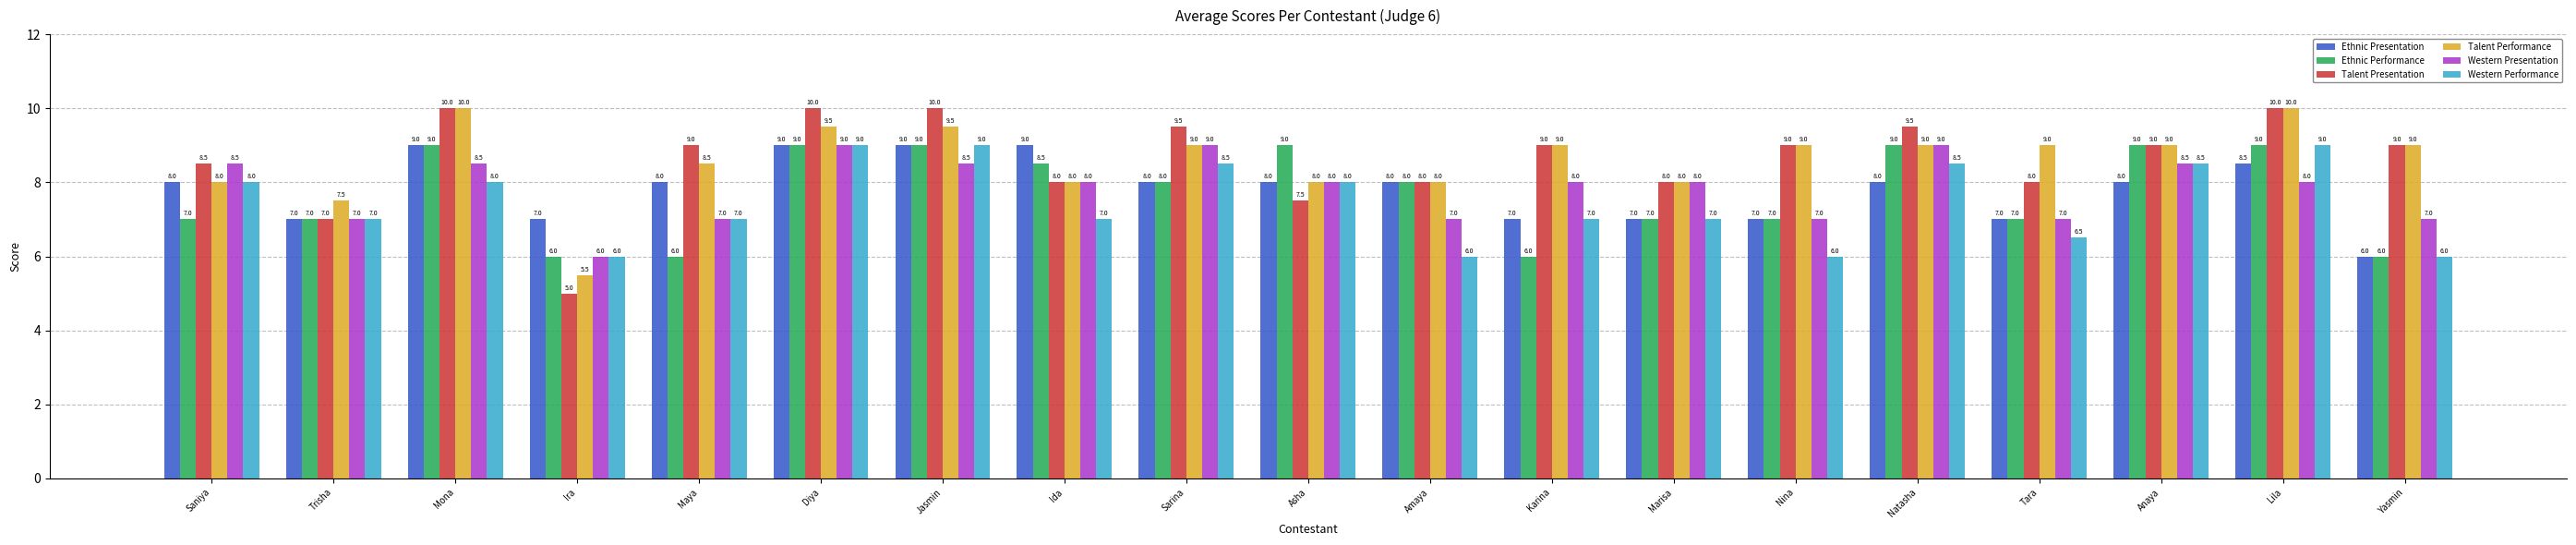

Which series has the largest total across all categories?

Talent Presentation